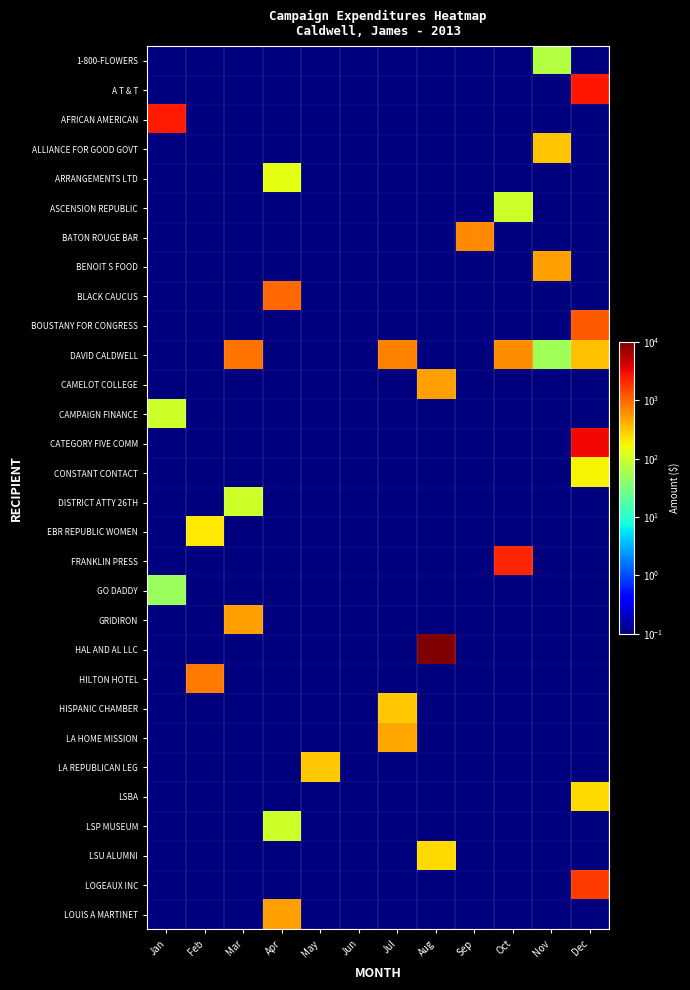

Reading left to right, list all the values displayed in this chart.

1-800-FLOWERS: Jan=0.1	Feb=0.1	Mar=0.1	Apr=0.1	May=0.1	Jun=0.1	Jul=0.1	Aug=0.1	Sep=0.1	Oct=0.1	Nov=69.0	Dec=0.1
A T & T: Jan=0.1	Feb=0.1	Mar=0.1	Apr=0.1	May=0.1	Jun=0.1	Jul=0.1	Aug=0.1	Sep=0.1	Oct=0.1	Nov=0.1	Dec=2625.9
AFRICAN AMERICAN: Jan=2500.0	Feb=0.1	Mar=0.1	Apr=0.1	May=0.1	Jun=0.1	Jul=0.1	Aug=0.1	Sep=0.1	Oct=0.1	Nov=0.1	Dec=0.1
ALLIANCE FOR GOOD GOVT: Jan=0.1	Feb=0.1	Mar=0.1	Apr=0.1	May=0.1	Jun=0.1	Jul=0.1	Aug=0.1	Sep=0.1	Oct=0.1	Nov=325.0	Dec=0.1
ARRANGEMENTS LTD: Jan=0.1	Feb=0.1	Mar=0.1	Apr=135.0	May=0.1	Jun=0.1	Jul=0.1	Aug=0.1	Sep=0.1	Oct=0.1	Nov=0.1	Dec=0.1
ASCENSION REPUBLIC: Jan=0.1	Feb=0.1	Mar=0.1	Apr=0.1	May=0.1	Jun=0.1	Jul=0.1	Aug=0.1	Sep=0.1	Oct=100.0	Nov=0.1	Dec=0.1
BATON ROUGE BAR: Jan=0.1	Feb=0.1	Mar=0.1	Apr=0.1	May=0.1	Jun=0.1	Jul=0.1	Aug=0.1	Sep=650.0	Oct=0.1	Nov=0.1	Dec=0.1
BENOIT S FOOD: Jan=0.1	Feb=0.1	Mar=0.1	Apr=0.1	May=0.1	Jun=0.1	Jul=0.1	Aug=0.1	Sep=0.1	Oct=0.1	Nov=500.0	Dec=0.1
BLACK CAUCUS: Jan=0.1	Feb=0.1	Mar=0.1	Apr=1000.0	May=0.1	Jun=0.1	Jul=0.1	Aug=0.1	Sep=0.1	Oct=0.1	Nov=0.1	Dec=0.1
BOUSTANY FOR CONGRESS: Jan=0.1	Feb=0.1	Mar=0.1	Apr=0.1	May=0.1	Jun=0.1	Jul=0.1	Aug=0.1	Sep=0.1	Oct=0.1	Nov=0.1	Dec=1200.0
DAVID CALDWELL: Jan=0.1	Feb=0.1	Mar=857.8	Apr=0.1	May=0.1	Jun=0.1	Jul=728.0	Aug=0.1	Sep=0.1	Oct=624.2	Nov=52.0	Dec=338.7
CAMELOT COLLEGE: Jan=0.1	Feb=0.1	Mar=0.1	Apr=0.1	May=0.1	Jun=0.1	Jul=0.1	Aug=500.0	Sep=0.1	Oct=0.1	Nov=0.1	Dec=0.1
CAMPAIGN FINANCE: Jan=100.0	Feb=0.1	Mar=0.1	Apr=0.1	May=0.1	Jun=0.1	Jul=0.1	Aug=0.1	Sep=0.1	Oct=0.1	Nov=0.1	Dec=0.1
CATEGORY FIVE COMM: Jan=0.1	Feb=0.1	Mar=0.1	Apr=0.1	May=0.1	Jun=0.1	Jul=0.1	Aug=0.1	Sep=0.1	Oct=0.1	Nov=0.1	Dec=3200.0
CONSTANT CONTACT: Jan=0.1	Feb=0.1	Mar=0.1	Apr=0.1	May=0.1	Jun=0.1	Jul=0.1	Aug=0.1	Sep=0.1	Oct=0.1	Nov=0.1	Dec=180.0
DISTRICT ATTY 26TH: Jan=0.1	Feb=0.1	Mar=100.0	Apr=0.1	May=0.1	Jun=0.1	Jul=0.1	Aug=0.1	Sep=0.1	Oct=0.1	Nov=0.1	Dec=0.1
EBR REPUBLIC WOMEN: Jan=0.1	Feb=200.0	Mar=0.1	Apr=0.1	May=0.1	Jun=0.1	Jul=0.1	Aug=0.1	Sep=0.1	Oct=0.1	Nov=0.1	Dec=0.1
FRANKLIN PRESS: Jan=0.1	Feb=0.1	Mar=0.1	Apr=0.1	May=0.1	Jun=0.1	Jul=0.1	Aug=0.1	Sep=0.1	Oct=2199.1	Nov=0.1	Dec=0.1
GO DADDY: Jan=49.0	Feb=0.1	Mar=0.1	Apr=0.1	May=0.1	Jun=0.1	Jul=0.1	Aug=0.1	Sep=0.1	Oct=0.1	Nov=0.1	Dec=0.1
GRIDIRON: Jan=0.1	Feb=0.1	Mar=500.0	Apr=0.1	May=0.1	Jun=0.1	Jul=0.1	Aug=0.1	Sep=0.1	Oct=0.1	Nov=0.1	Dec=0.1
HAL AND AL LLC: Jan=0.1	Feb=0.1	Mar=0.1	Apr=0.1	May=0.1	Jun=0.1	Jul=0.1	Aug=10000.0	Sep=0.1	Oct=0.1	Nov=0.1	Dec=0.1
HILTON HOTEL: Jan=0.1	Feb=776.3	Mar=0.1	Apr=0.1	May=0.1	Jun=0.1	Jul=0.1	Aug=0.1	Sep=0.1	Oct=0.1	Nov=0.1	Dec=0.1
HISPANIC CHAMBER: Jan=0.1	Feb=0.1	Mar=0.1	Apr=0.1	May=0.1	Jun=0.1	Jul=300.0	Aug=0.1	Sep=0.1	Oct=0.1	Nov=0.1	Dec=0.1
LA HOME MISSION: Jan=0.1	Feb=0.1	Mar=0.1	Apr=0.1	May=0.1	Jun=0.1	Jul=450.0	Aug=0.1	Sep=0.1	Oct=0.1	Nov=0.1	Dec=0.1
LA REPUBLICAN LEG: Jan=0.1	Feb=0.1	Mar=0.1	Apr=0.1	May=300.0	Jun=0.1	Jul=0.1	Aug=0.1	Sep=0.1	Oct=0.1	Nov=0.1	Dec=0.1
LSBA: Jan=0.1	Feb=0.1	Mar=0.1	Apr=0.1	May=0.1	Jun=0.1	Jul=0.1	Aug=0.1	Sep=0.1	Oct=0.1	Nov=0.1	Dec=250.0
LSP MUSEUM: Jan=0.1	Feb=0.1	Mar=0.1	Apr=100.0	May=0.1	Jun=0.1	Jul=0.1	Aug=0.1	Sep=0.1	Oct=0.1	Nov=0.1	Dec=0.1
LSU ALUMNI: Jan=0.1	Feb=0.1	Mar=0.1	Apr=0.1	May=0.1	Jun=0.1	Jul=0.1	Aug=250.0	Sep=0.1	Oct=0.1	Nov=0.1	Dec=0.1
LOGEAUX INC: Jan=0.1	Feb=0.1	Mar=0.1	Apr=0.1	May=0.1	Jun=0.1	Jul=0.1	Aug=0.1	Sep=0.1	Oct=0.1	Nov=0.1	Dec=1705.6
LOUIS A MARTINET: Jan=0.1	Feb=0.1	Mar=0.1	Apr=500.0	May=0.1	Jun=0.1	Jul=0.1	Aug=0.1	Sep=0.1	Oct=0.1	Nov=0.1	Dec=0.1